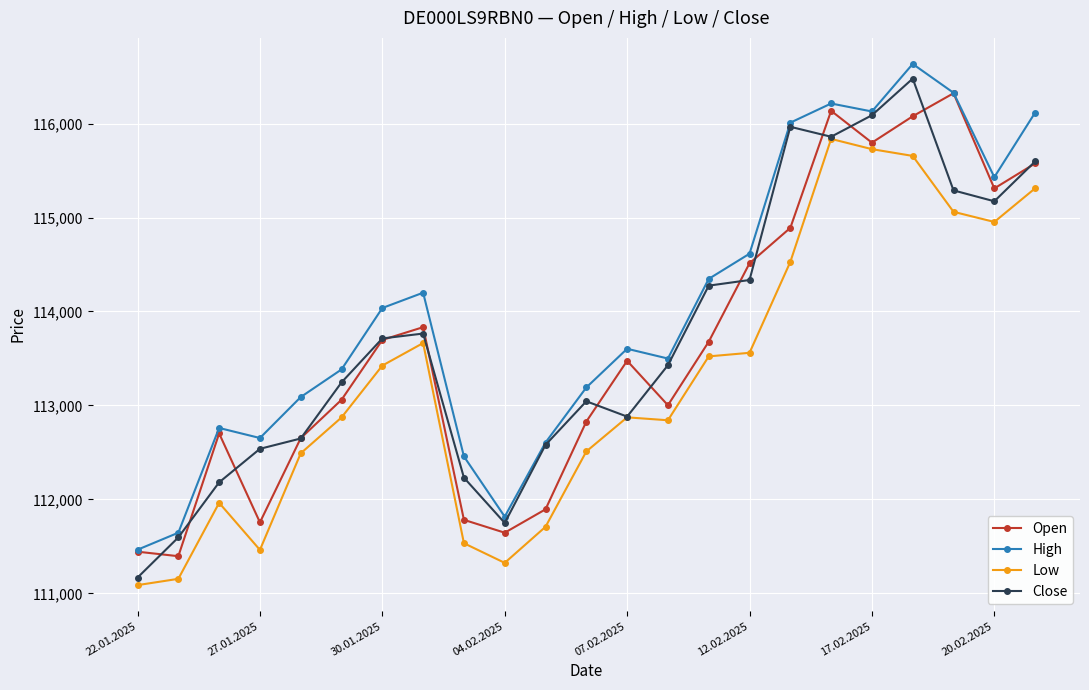

True or false: High and Low cross at least once.

False